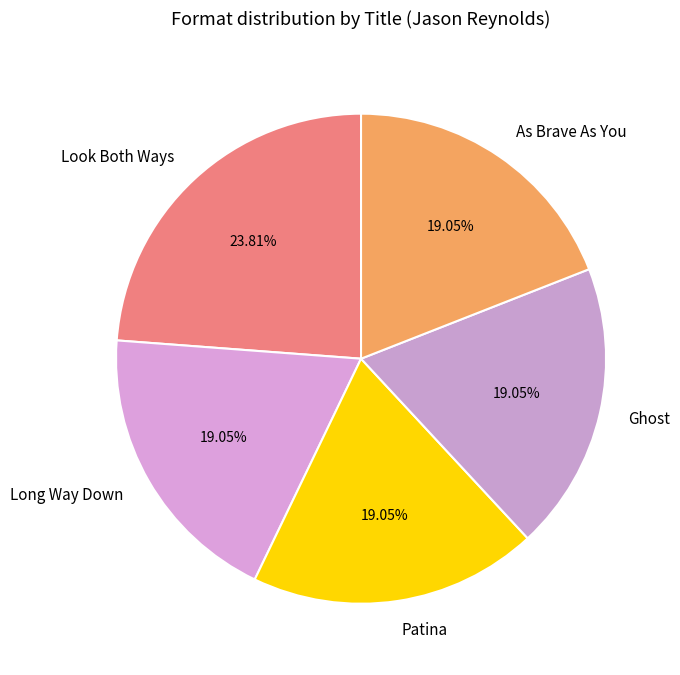

What is the largest slice in the pie chart?

Look Both Ways